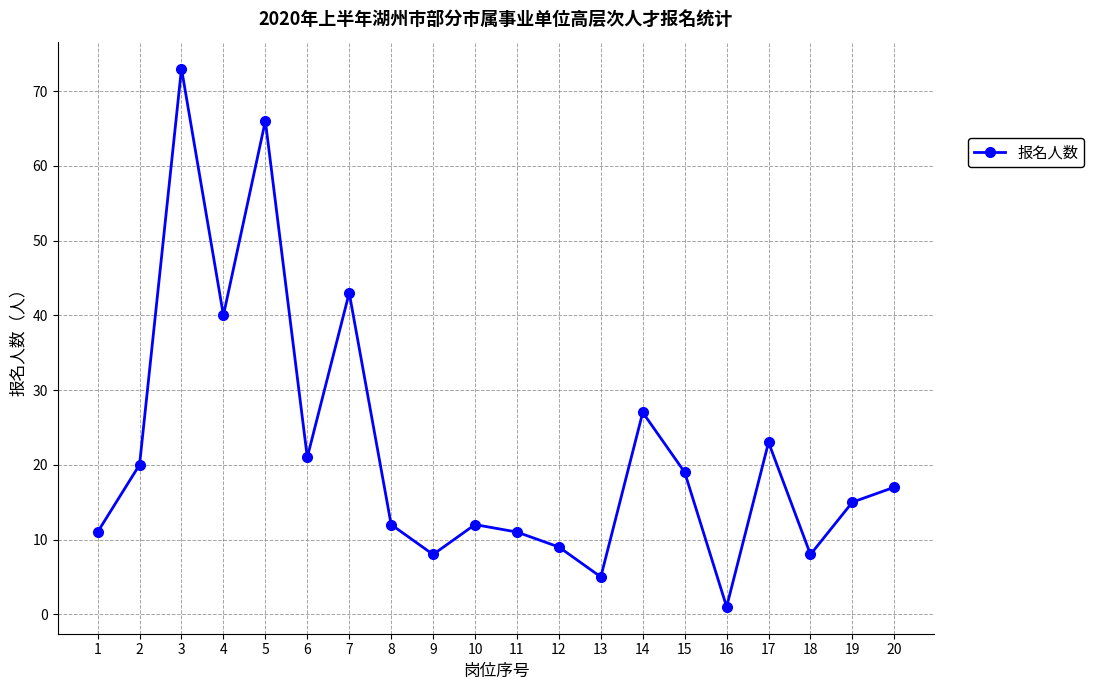

Where does the data first go above 17?

2